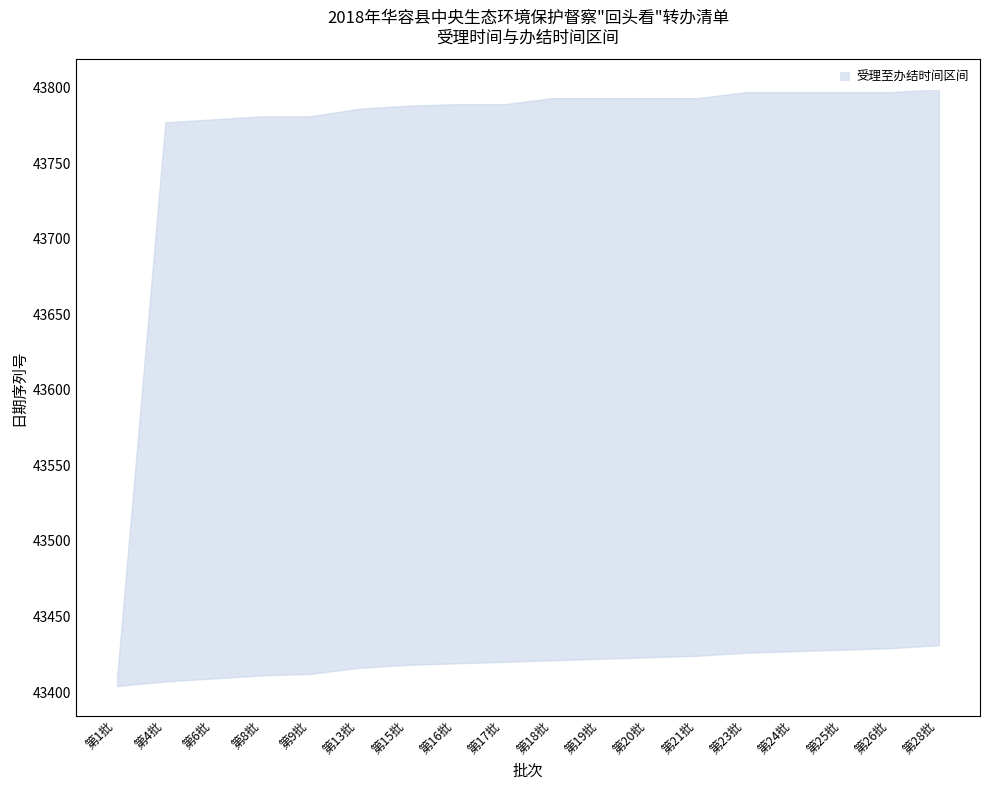

Reading right to left, extract all data points from this chart.

upper: 43799	43797	43797	43797	43797	43793	43793	43793	43793	43789	43789	43788	43786	43781	43781	43779	43777	43409
lower: 43431	43429	43428	43427	43426	43424	43423	43422	43421	43420	43419	43418	43416	43412	43411	43409	43407	43404